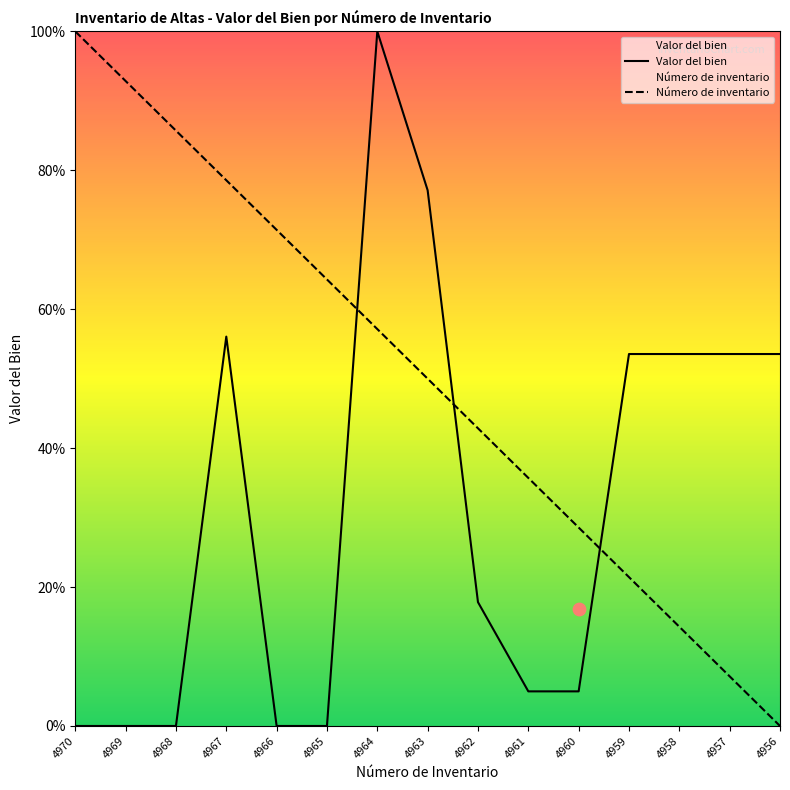

Which series has the largest Y range (max minus min)?

Valor del bien